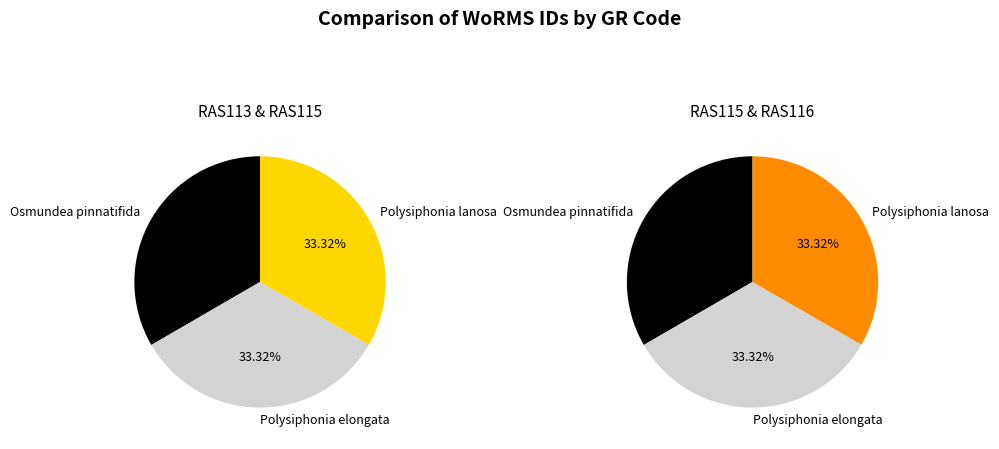

Is it true that RAS113 is 33% of the pie?

True